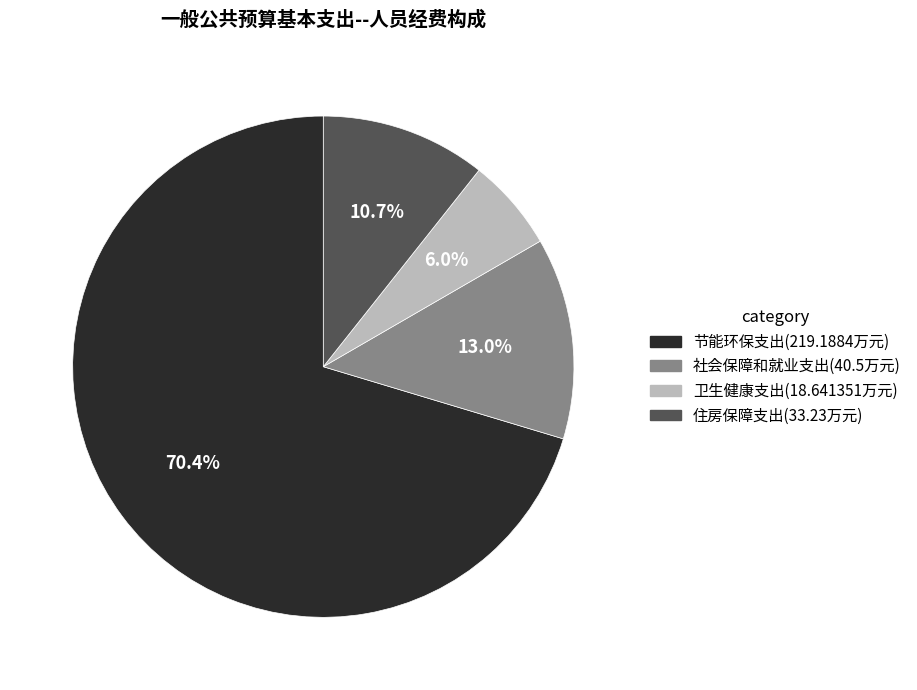

To the nearest percent, what is the average slice percentage?

25%